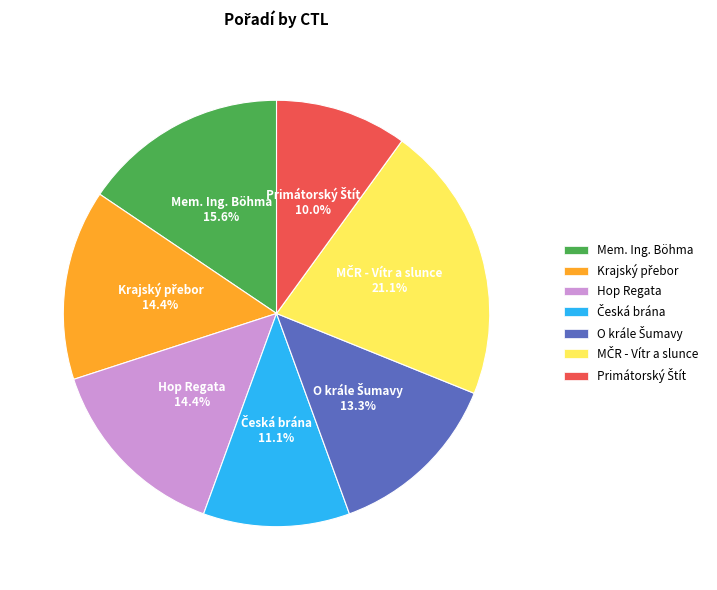

Is there a majority slice in this chart?

No